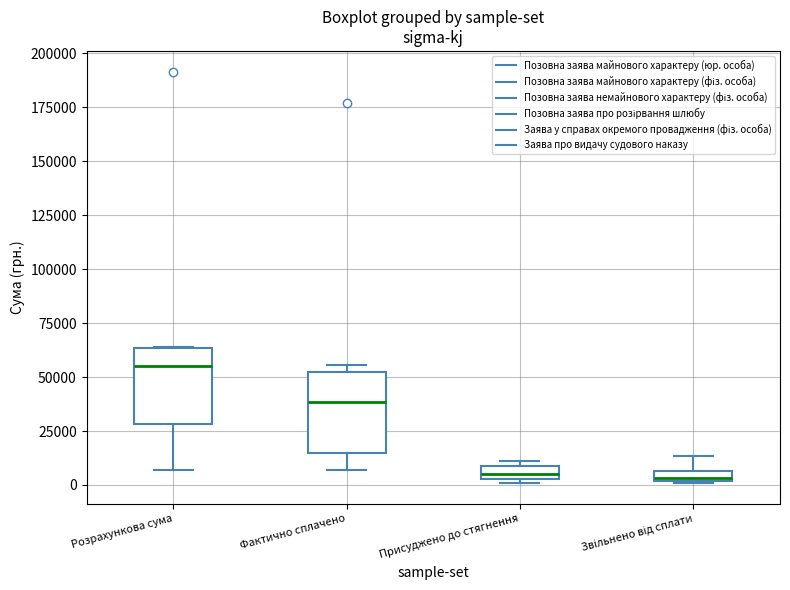

Where is the upper edge of the box for Розрахункова сума on the y-axis? The values are not printed on the chart, so give them approximately, as read against the axis.

65000